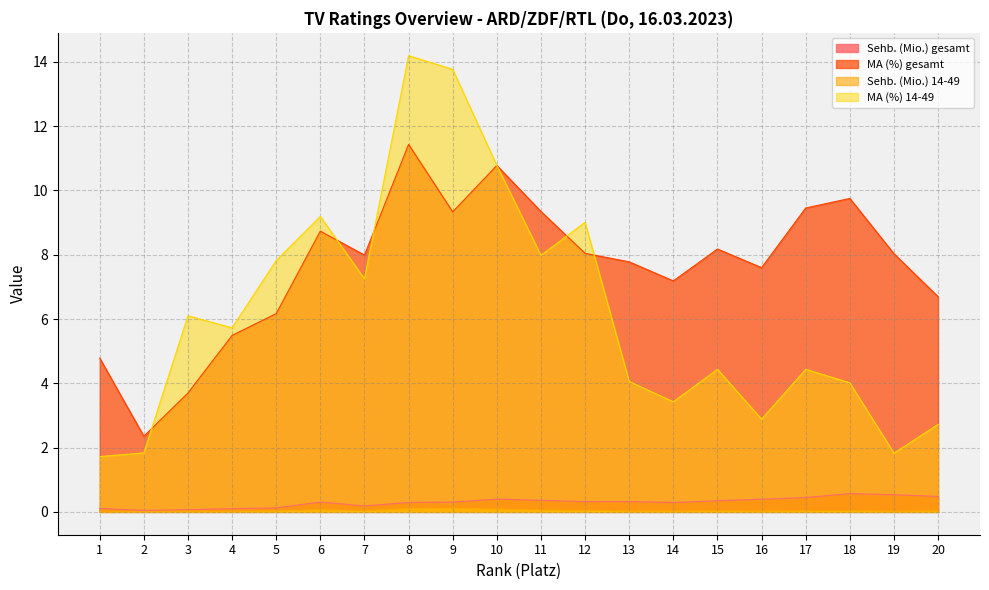

Which series has the largest total across all categories?

MA (%) gesamt